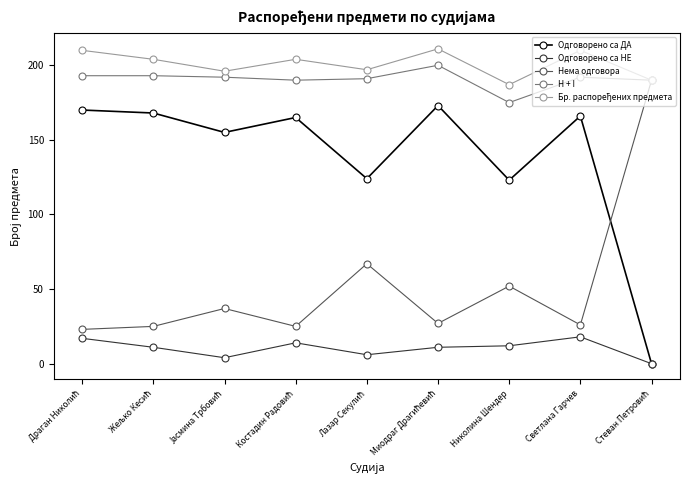

What is the maximum value for Нема одговора?

190